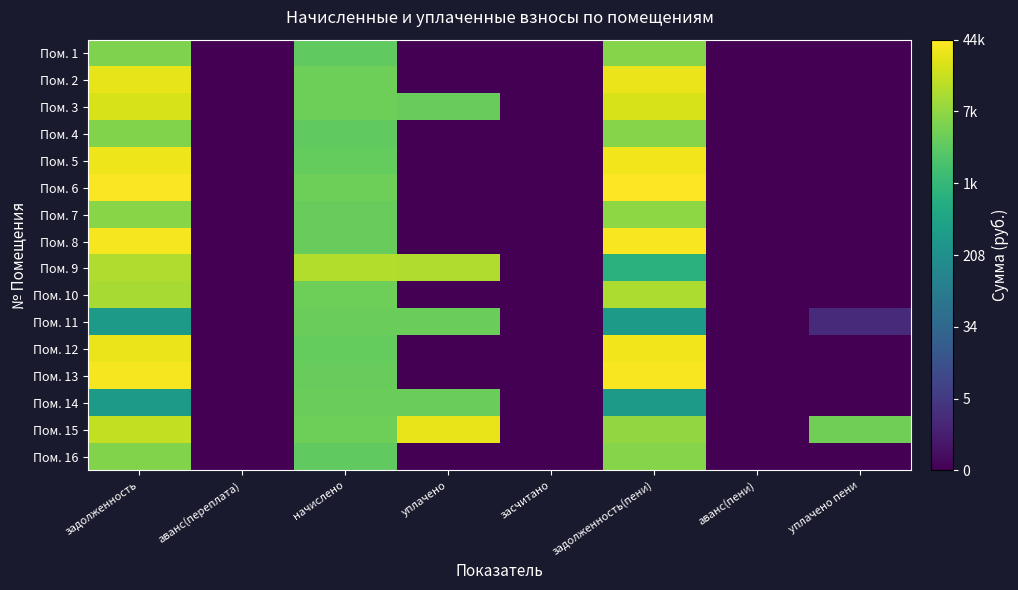

Between уплачено and уплачено пени, which is larger?

уплачено